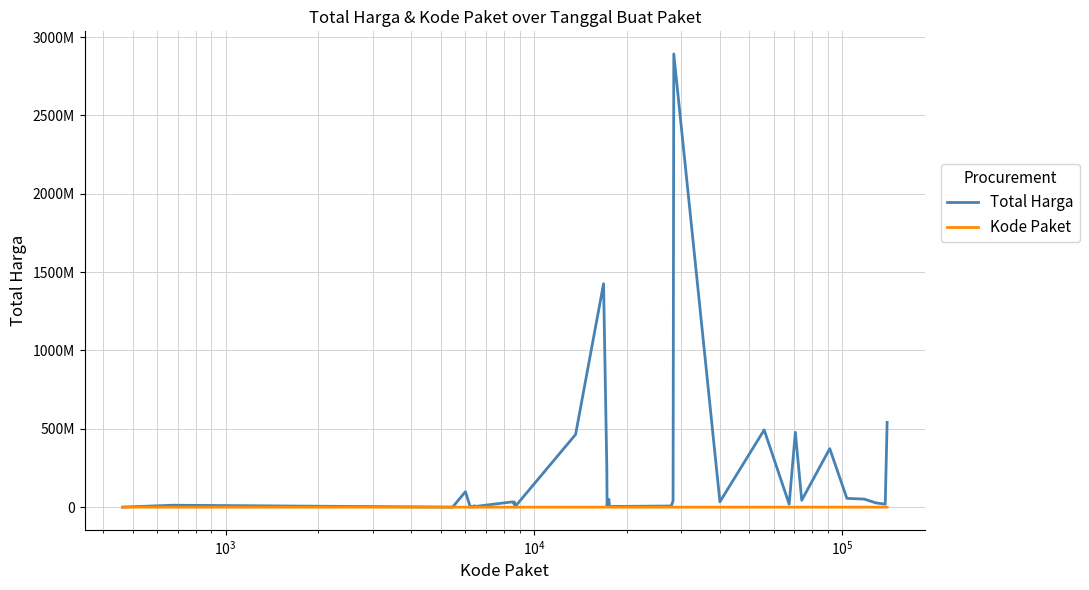

What are all the series names shown in the legend?

Total Harga, Kode Paket